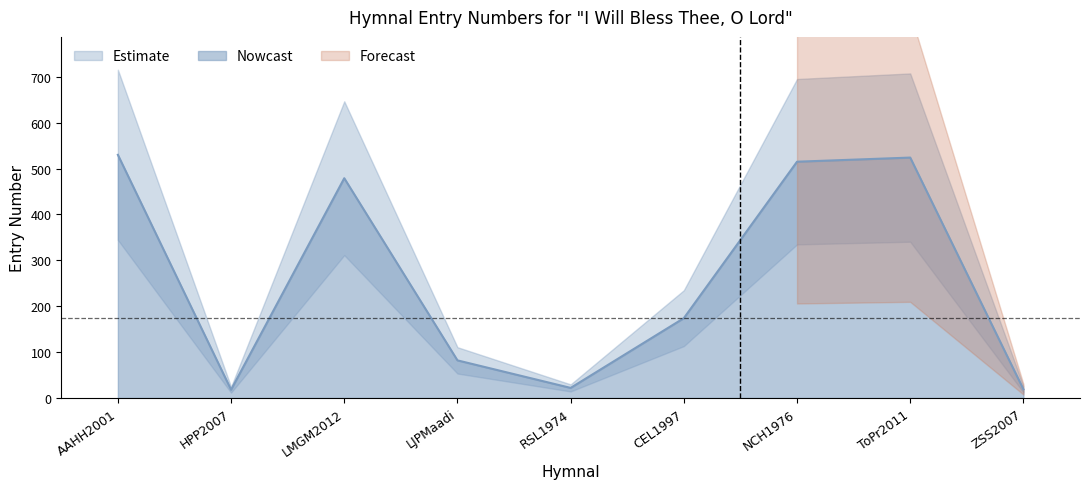

What is the difference between the maximum and minimum values?

512